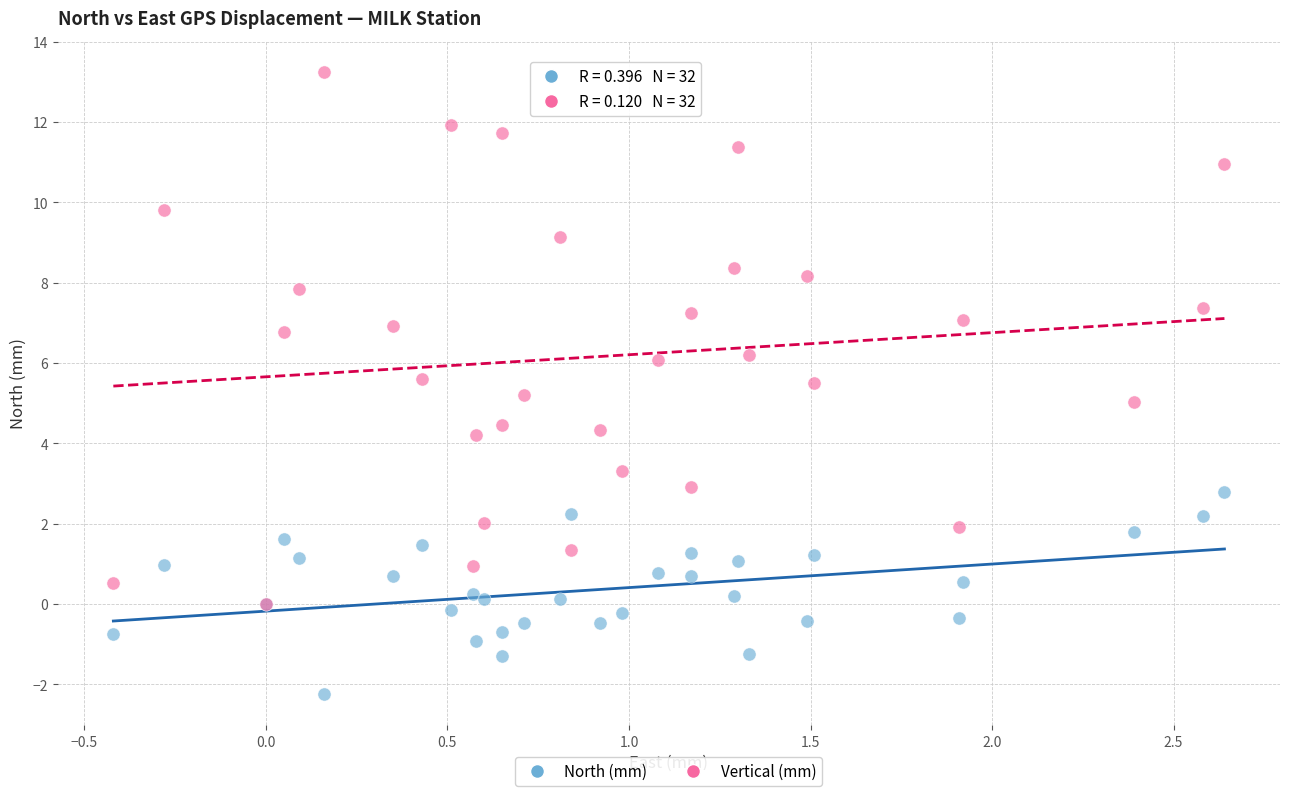

Which series has the widest spread of Y values?

Vertical (mm)